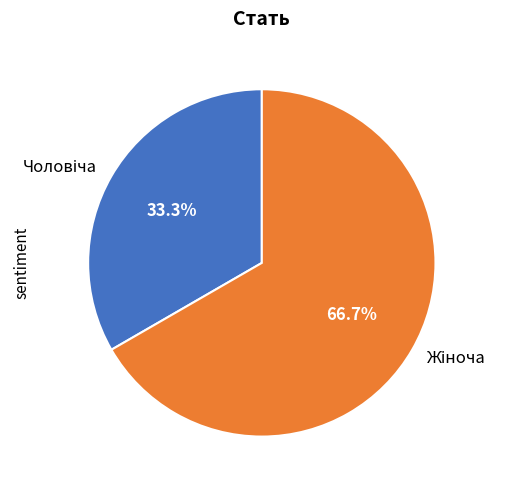

Rank the categories by value from highest to lowest.

Жіноча, Чоловіча